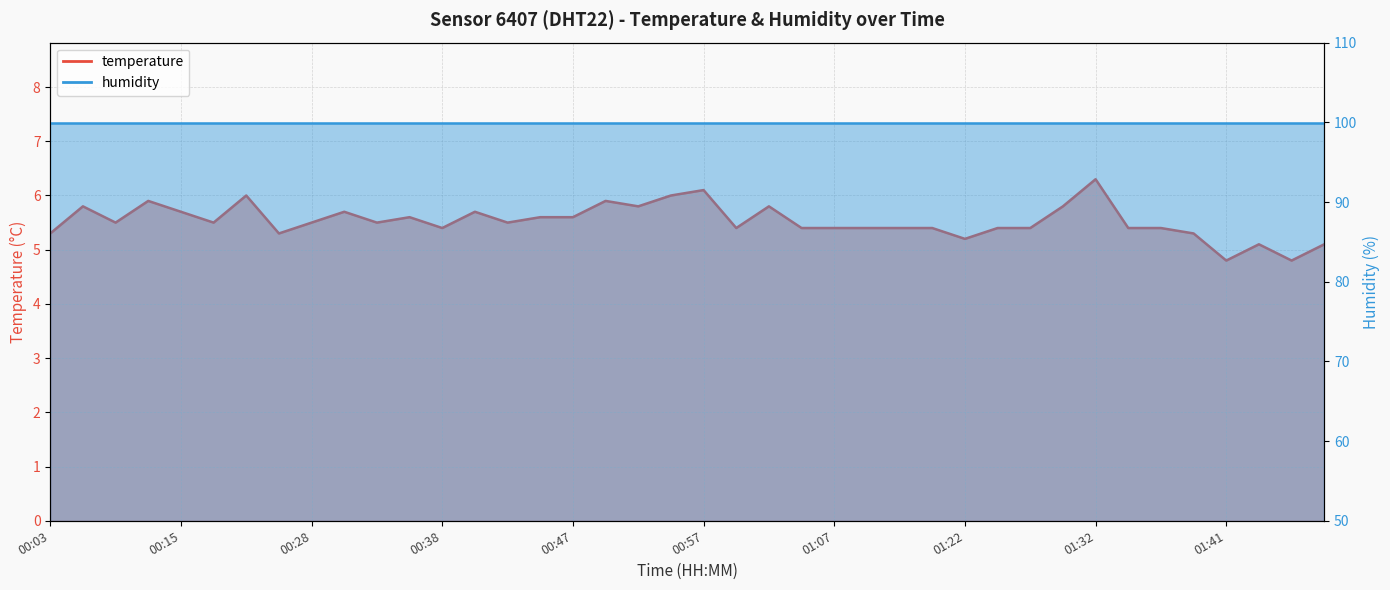

At which label is the value closest to 5?

01:44